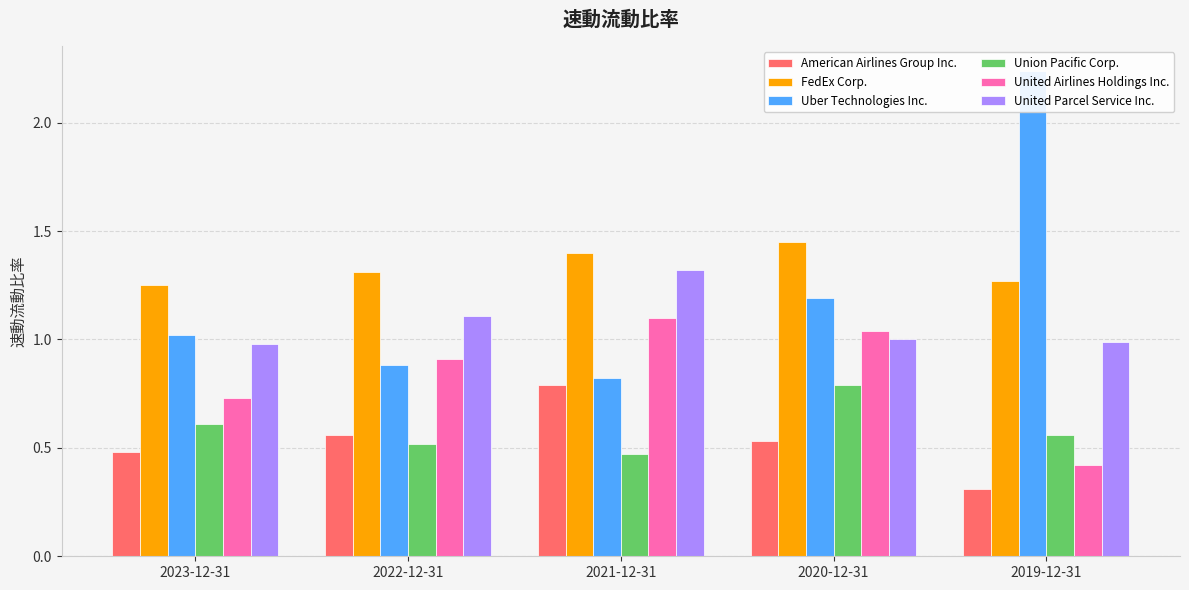

Reading left to right, transcribe all the data shown in this chart.

American Airlines Group Inc.: 0.5	0.6	0.8	0.5	0.3
FedEx Corp.: 1.2	1.3	1.4	1.4	1.3
Uber Technologies Inc.: 1.0	0.9	0.8	1.2	2.2
Union Pacific Corp.: 0.6	0.5	0.5	0.8	0.6
United Airlines Holdings Inc.: 0.7	0.9	1.1	1.0	0.4
United Parcel Service Inc.: 1.0	1.1	1.3	1.0	1.0